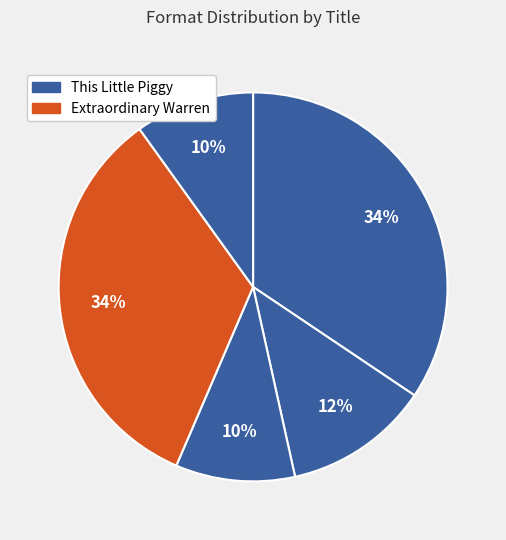

How many segments does this pie chart have?

5